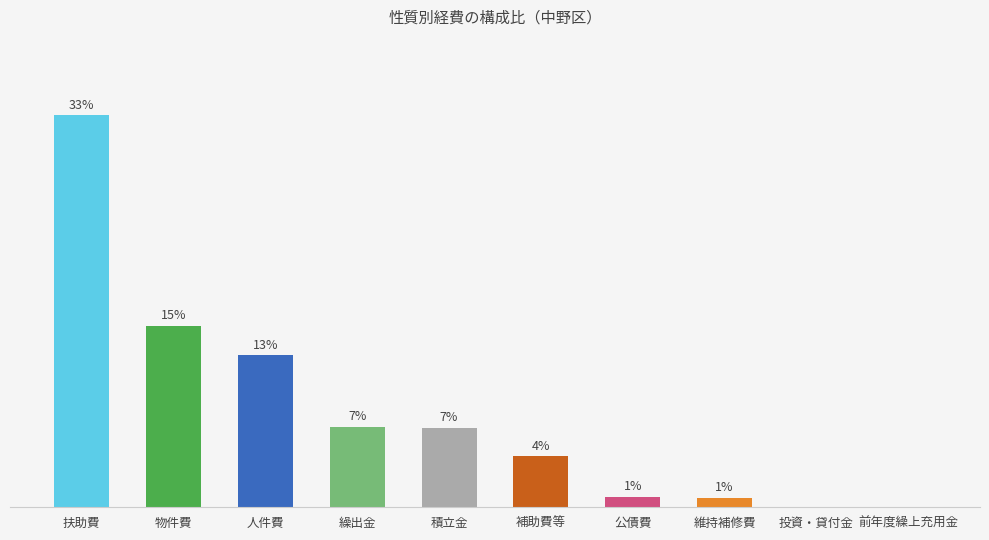

Reading left to right, transcribe all the data shown in this chart.

33.0	15.3	12.8	6.8	6.7	4.3	0.9	0.8	0.0	0.0